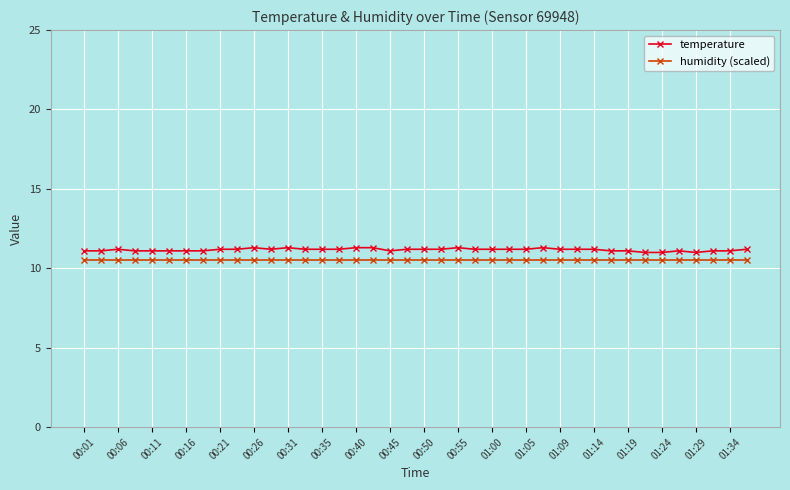

What is the lowest value of the humidity (scaled) series?

10.5